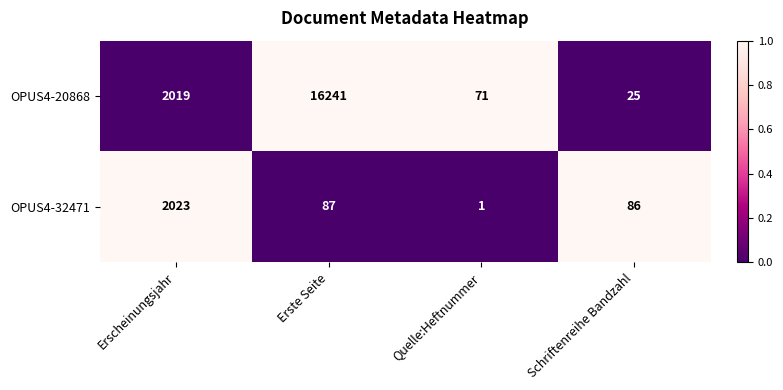

What is the total value across all series at Erscheinungsjahr?

4042